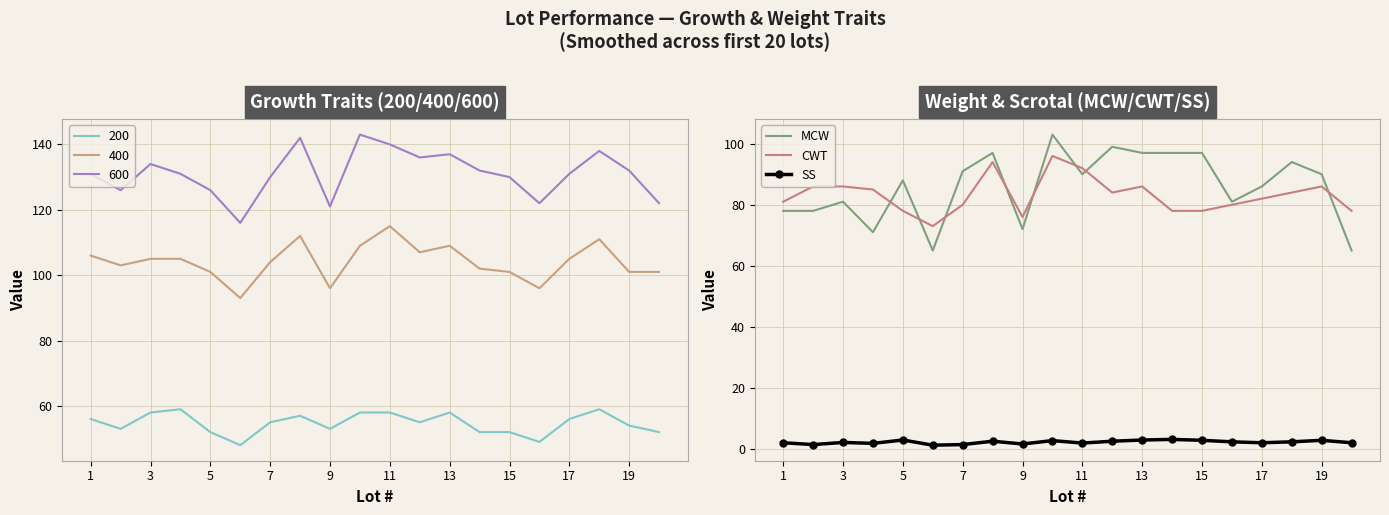

True or false: SS and CWT intersect in this chart.

False